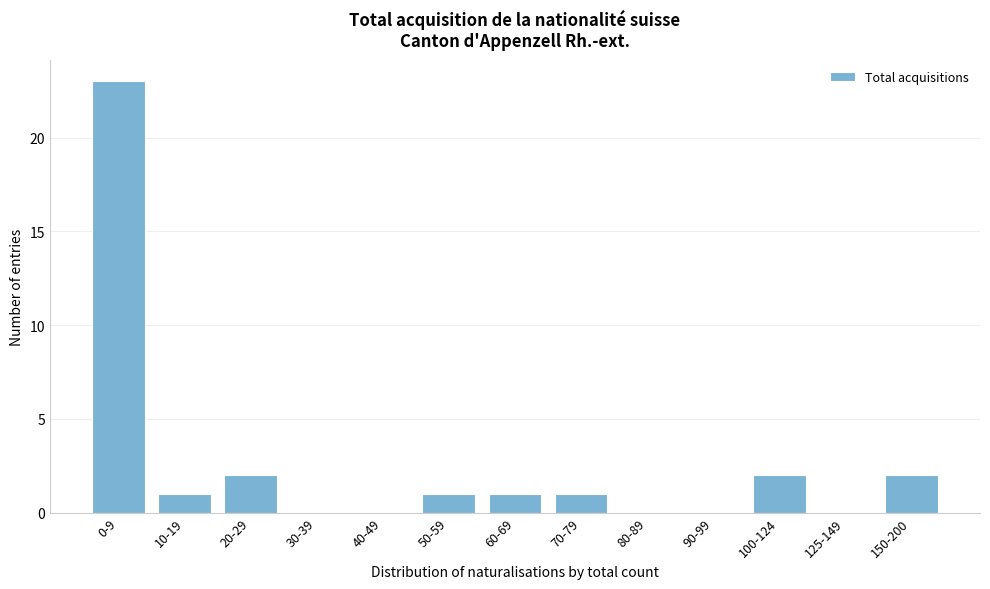

Reading left to right, transcribe all the data shown in this chart.

0-9=23	10-19=1	20-29=2	30-39=0	40-49=0	50-59=1	60-69=1	70-79=1	80-89=0	90-99=0	100-124=2	125-149=0	150-200=2